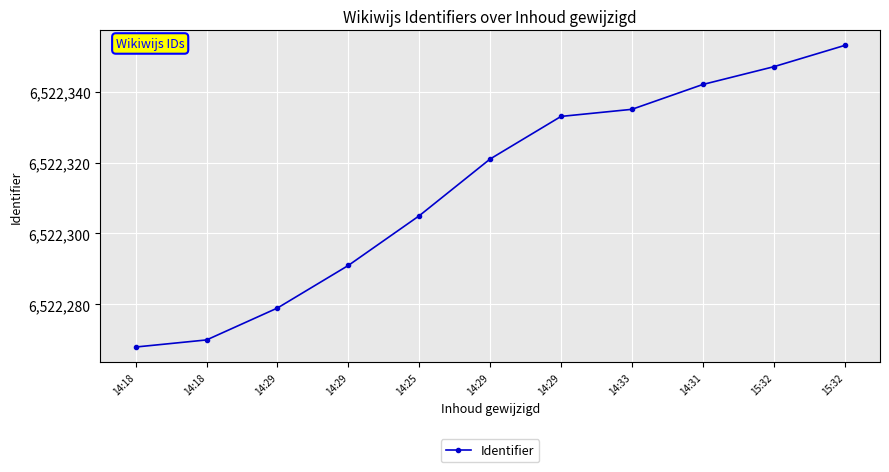

Between 14:29 and 14:25, which is larger?

14:29